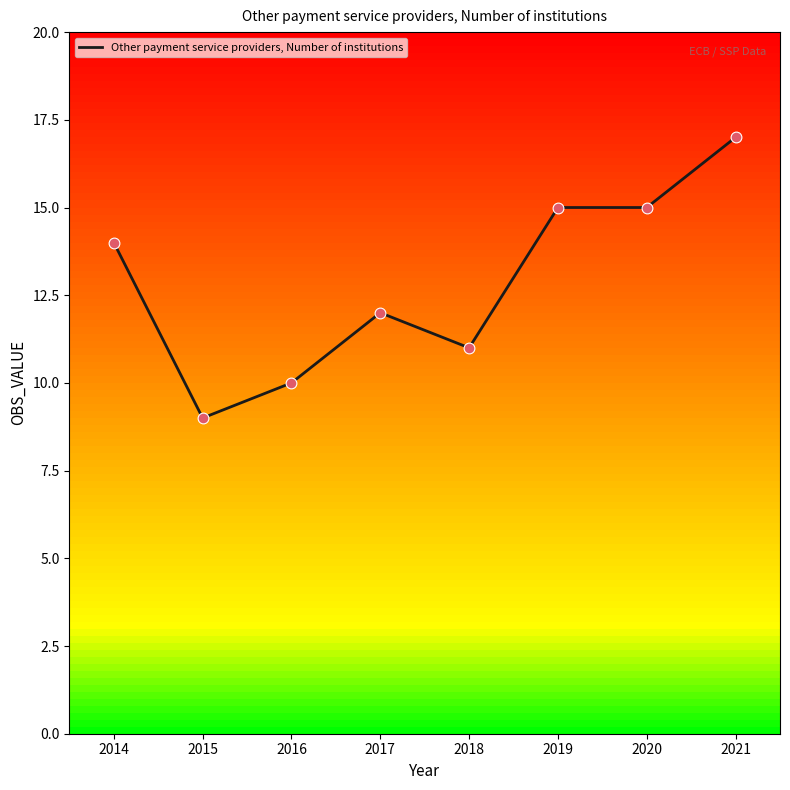

What is the change in value from 2018 to 2020?

+4